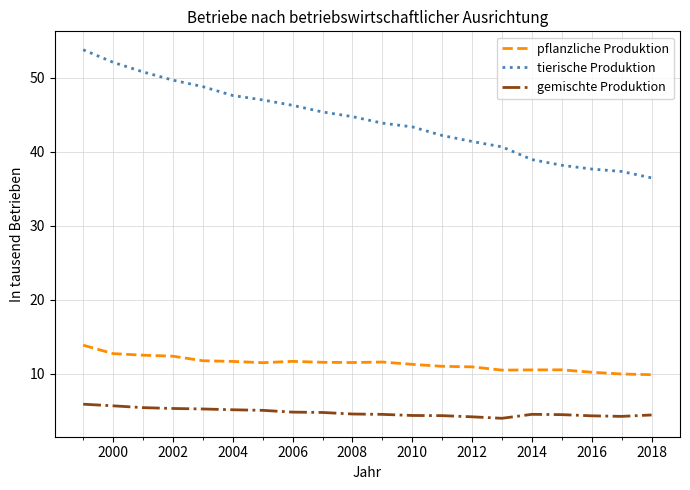

True or false: gemischte Produktion and pflanzliche Produktion intersect in this chart.

False